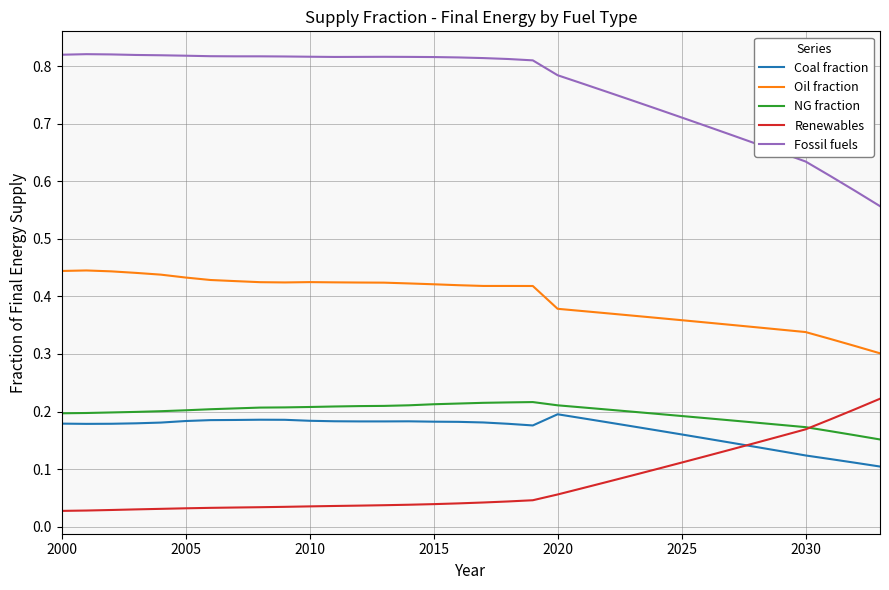

How many categories are shown in the chart?

34